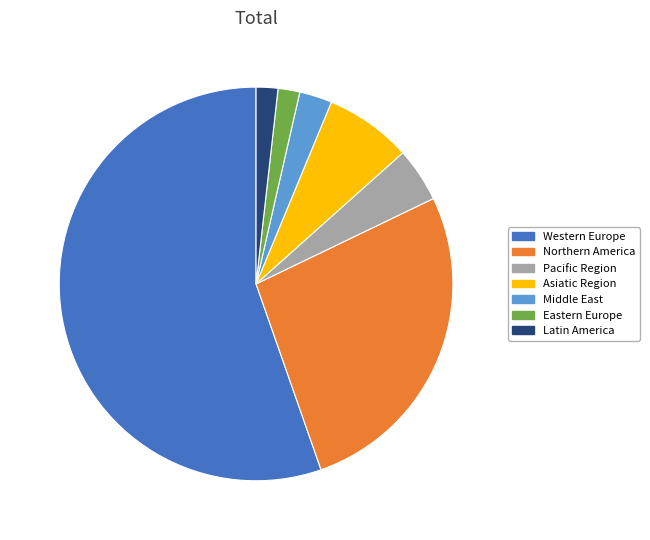

Between Western Europe and Pacific Region, which is larger?

Western Europe